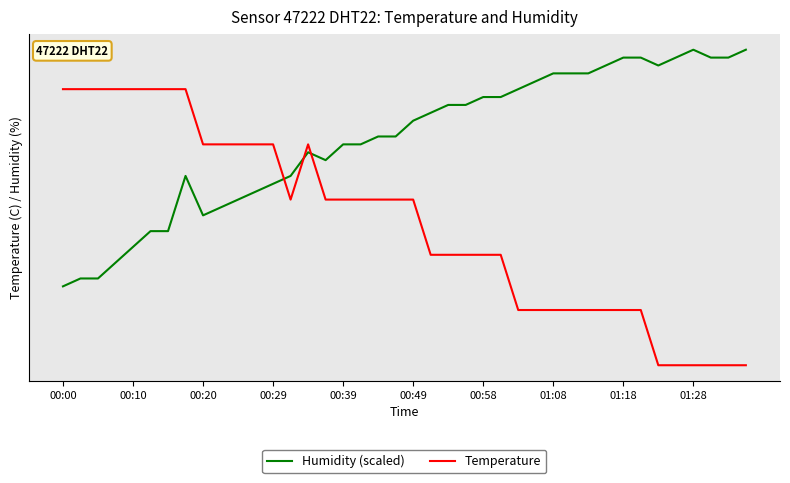

Does the chart have visible grid lines?

Yes